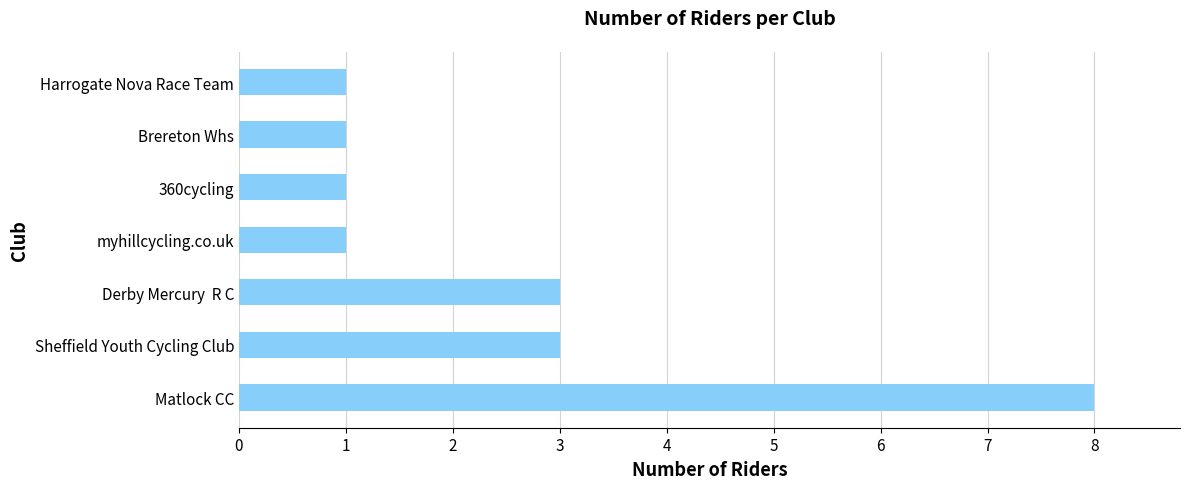

How many categories are shown in the chart?

7